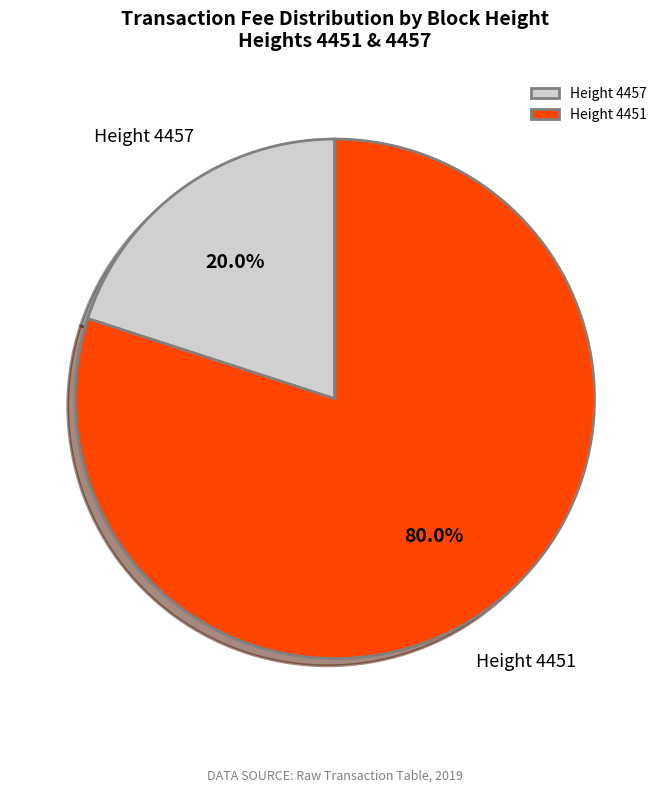

Which category has the biggest portion of the pie?

Height 4451